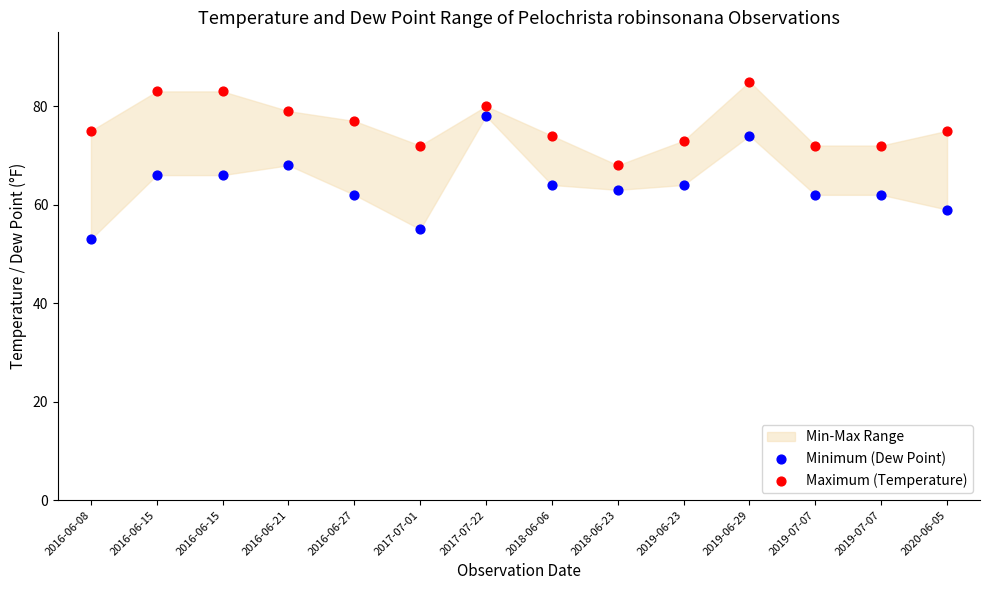

Which series contains the highest Y value?

Maximum (Temperature)